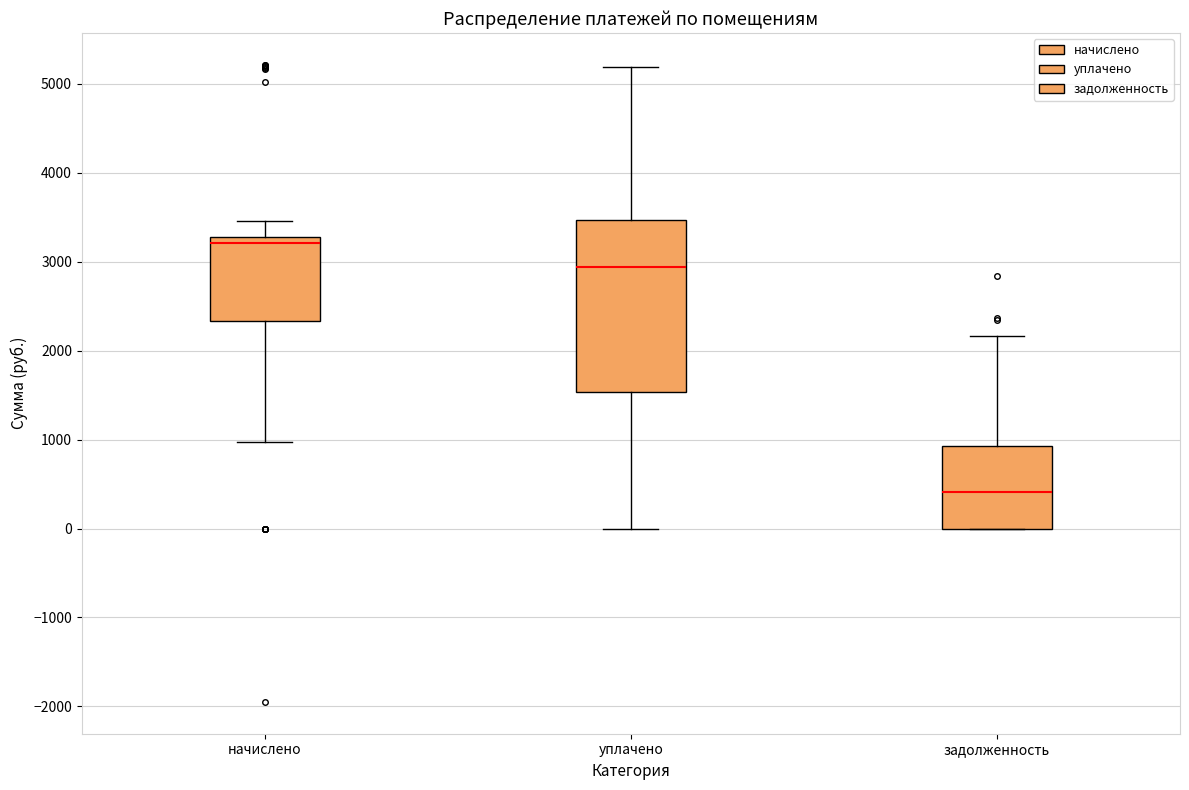

Comparing the boxes themselves (not the whiskers), which one is the tallest?

уплачено